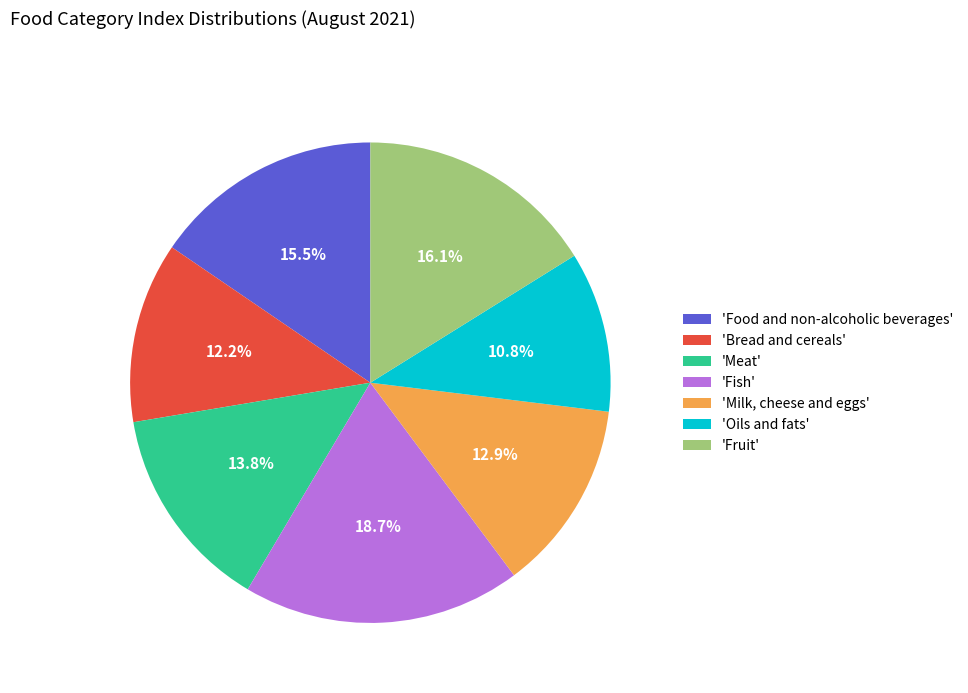

What is the ratio of the value at 'Bread and cereals' to the value at 'Food and non-alcoholic beverages'?

0.8